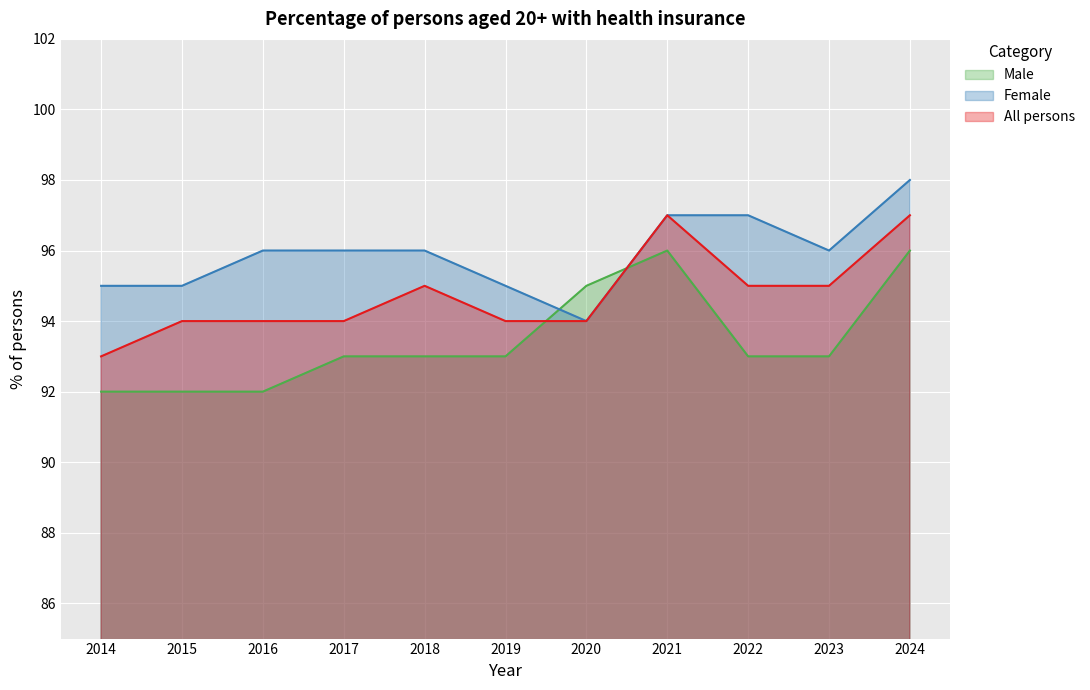

Between 2016 and 2017, which series saw the biggest shift?

Male